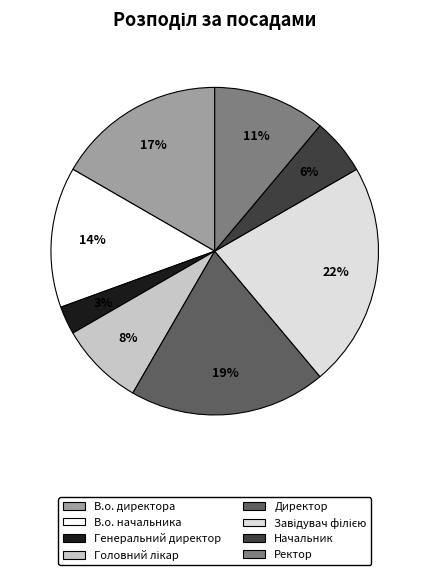

Which has a higher value, Генеральний директор or В.о. начальника?

В.о. начальника